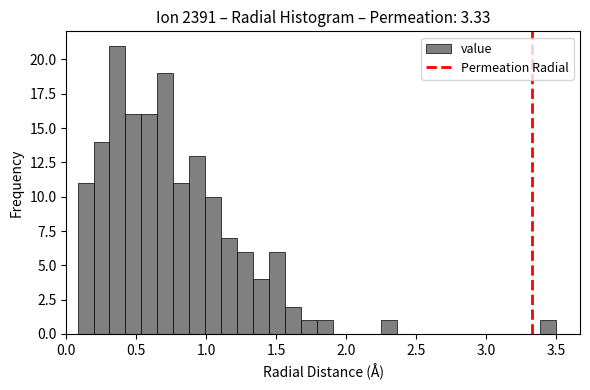

Around what value on the x-axis is the tallest bar? Give the approximate position of its centre, as read against the axis.

0.35